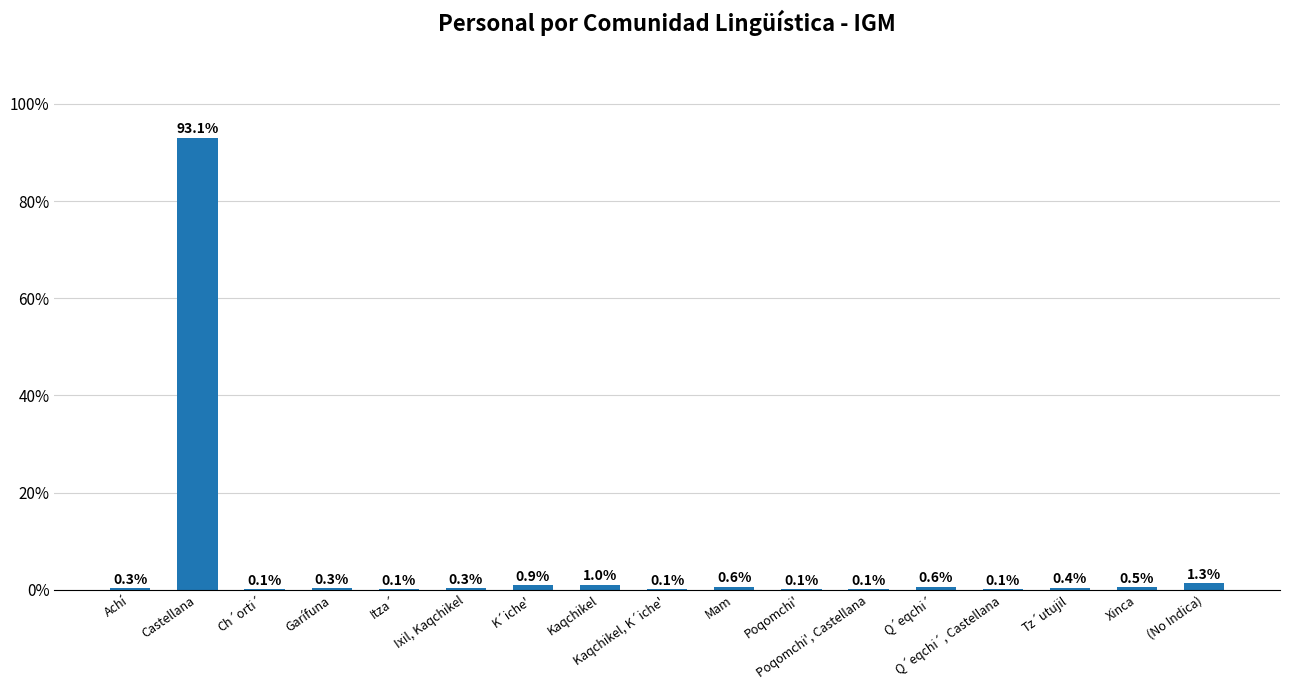

Does the chart contain stacked bars?

No